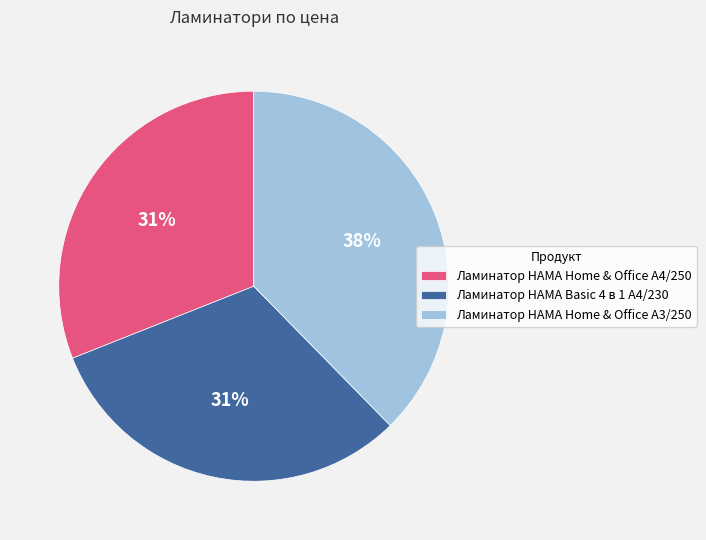

Is the sum of Ламинатор HAMA Home & Office A4/250 and Ламинатор HAMA Home & Office A3/250 greater than half?

Yes